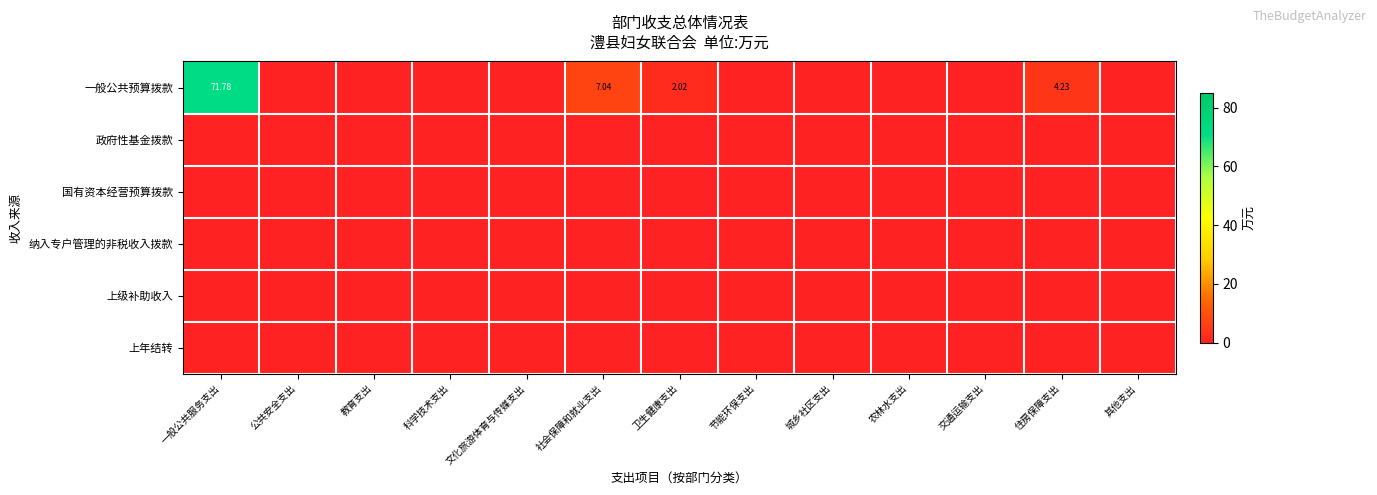

Which series has the largest total across all categories?

一般公共预算拨款